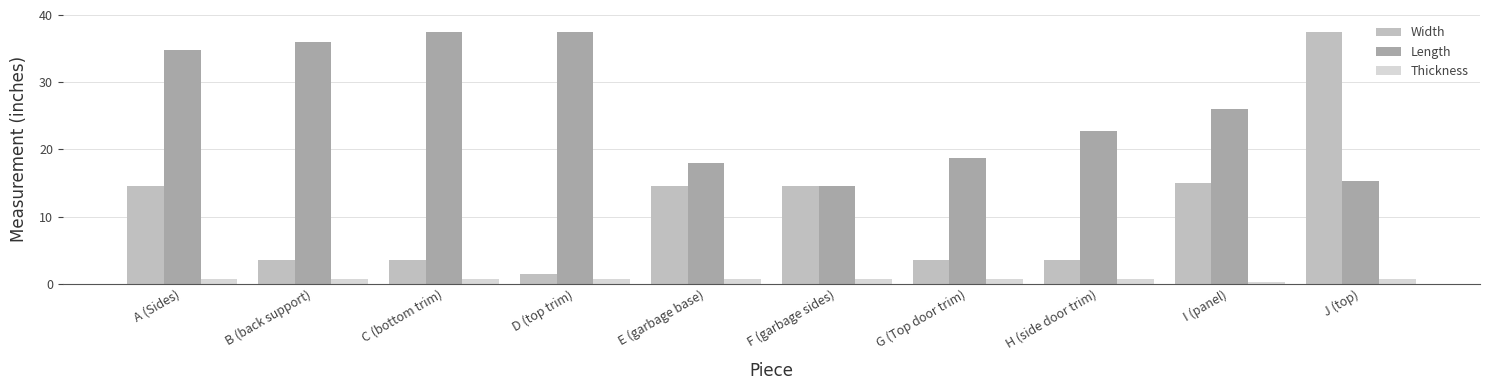

Where is Thickness nearest to the value 0?

I (panel)